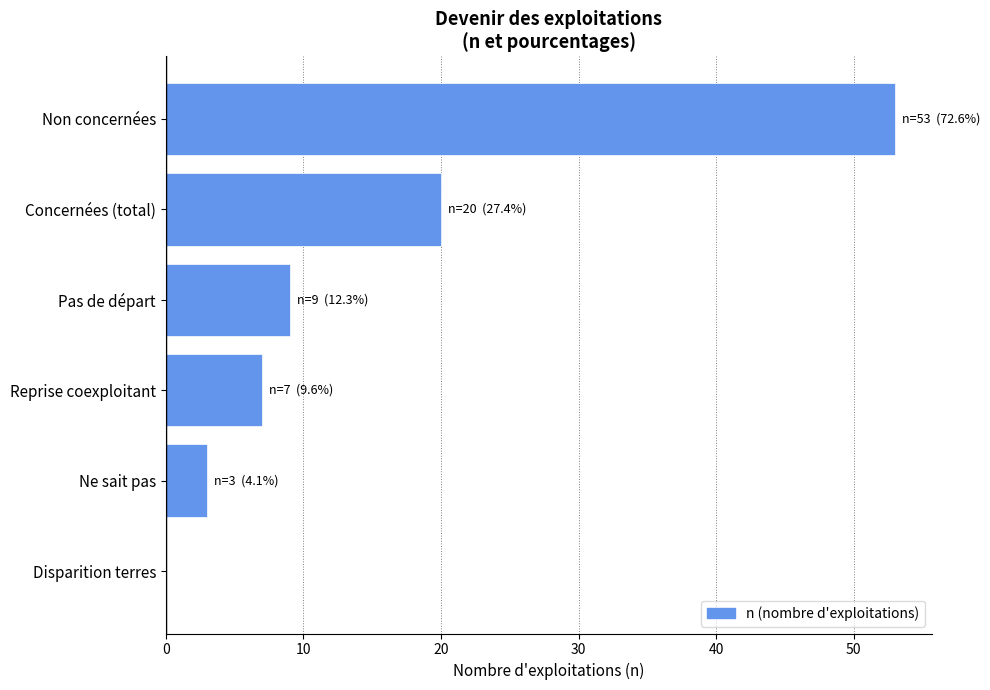

Approximately how many times larger is the value at Non concernées compared to Reprise coexploitant?

7.6